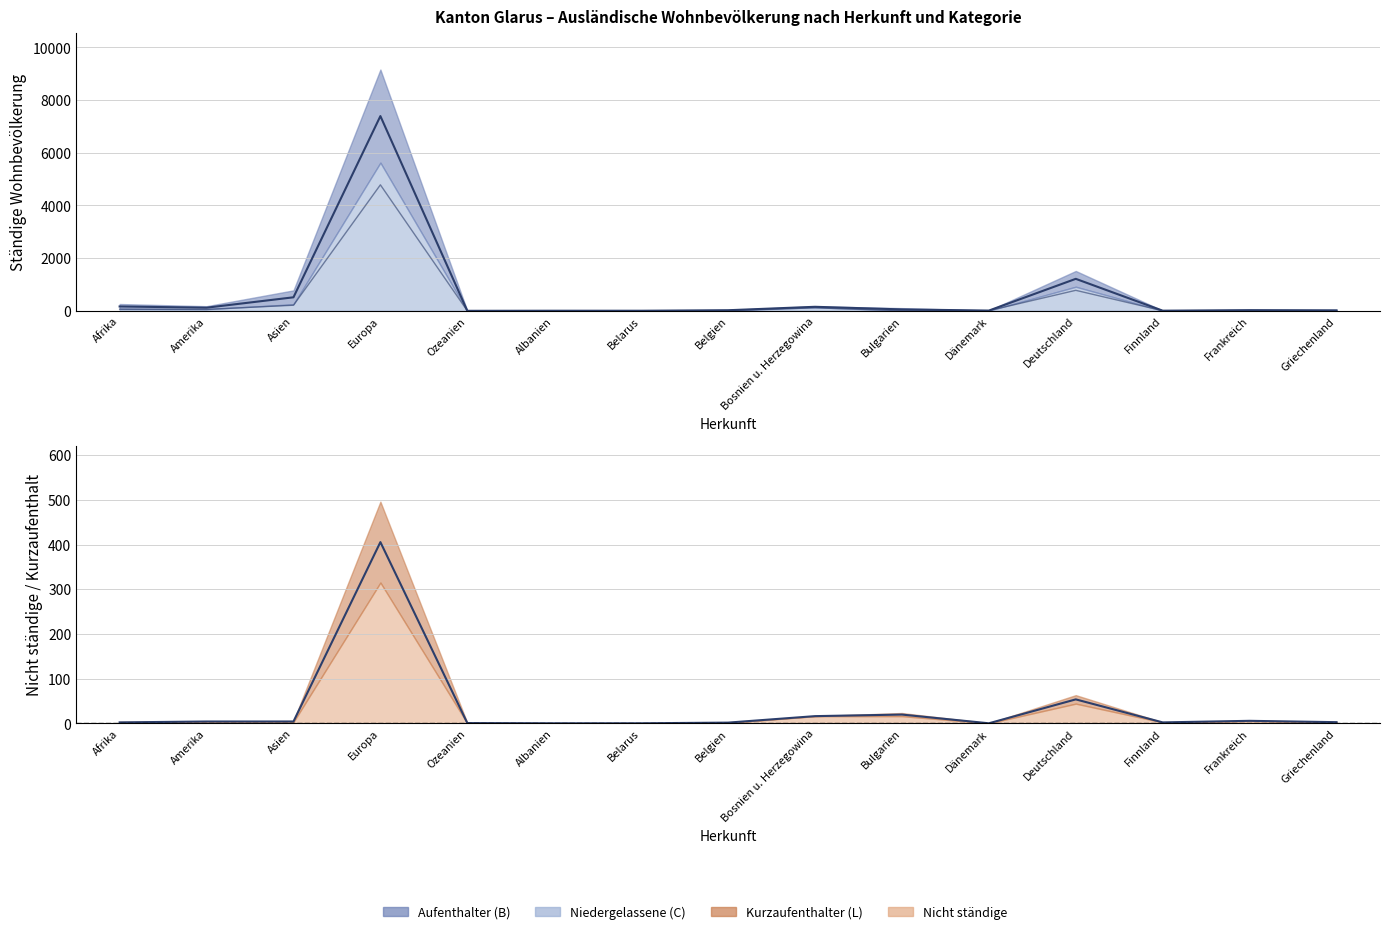

What is the label of the 15th point from the left?

Griechenland